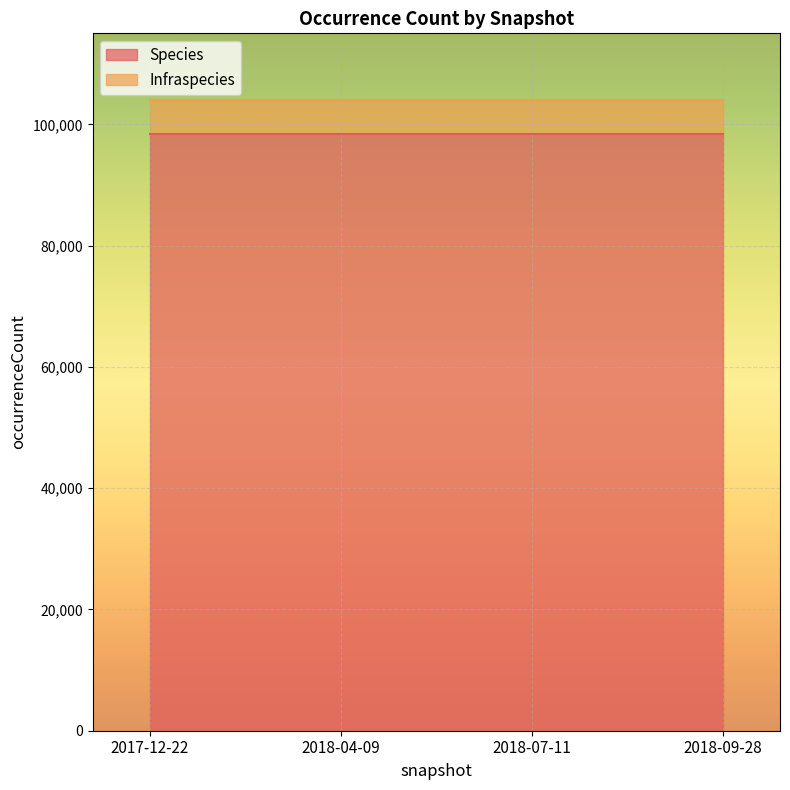

What position from the right is 2018-07-11?

2